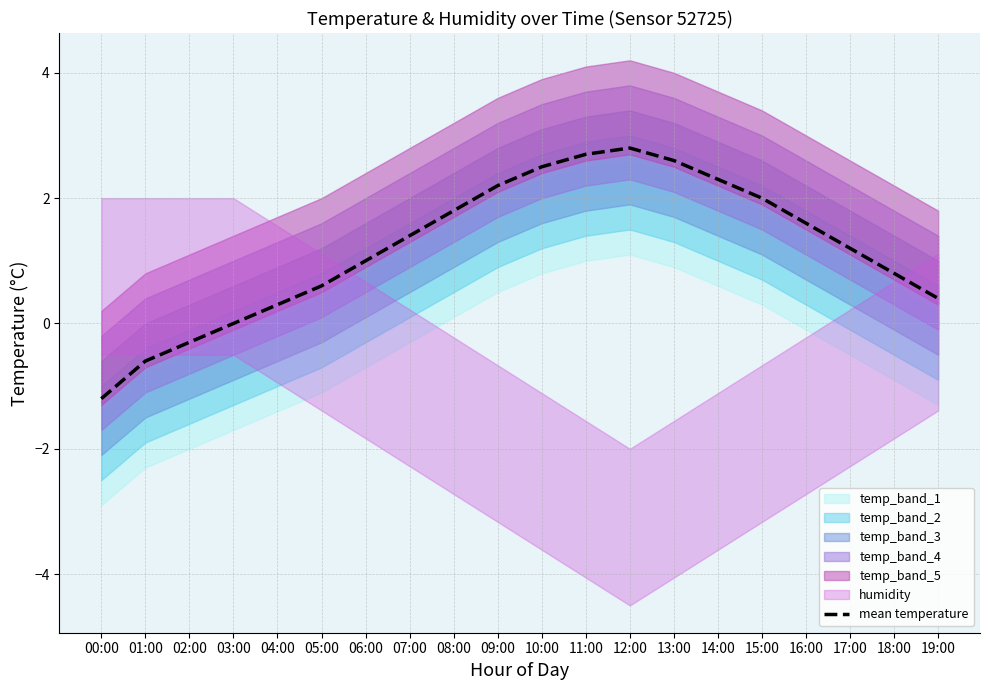

Where is the data nearest to the value 0?

03:00